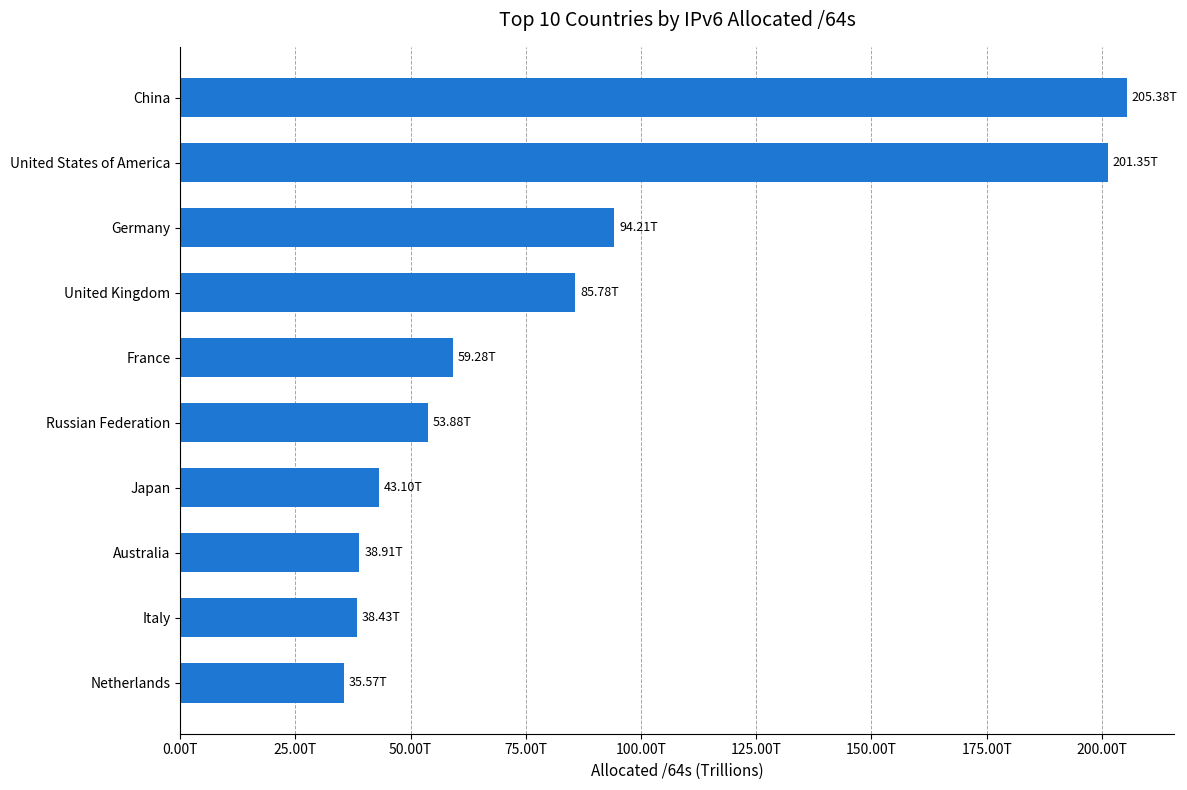

What is the difference between the second highest and minimum values?

165782761111552